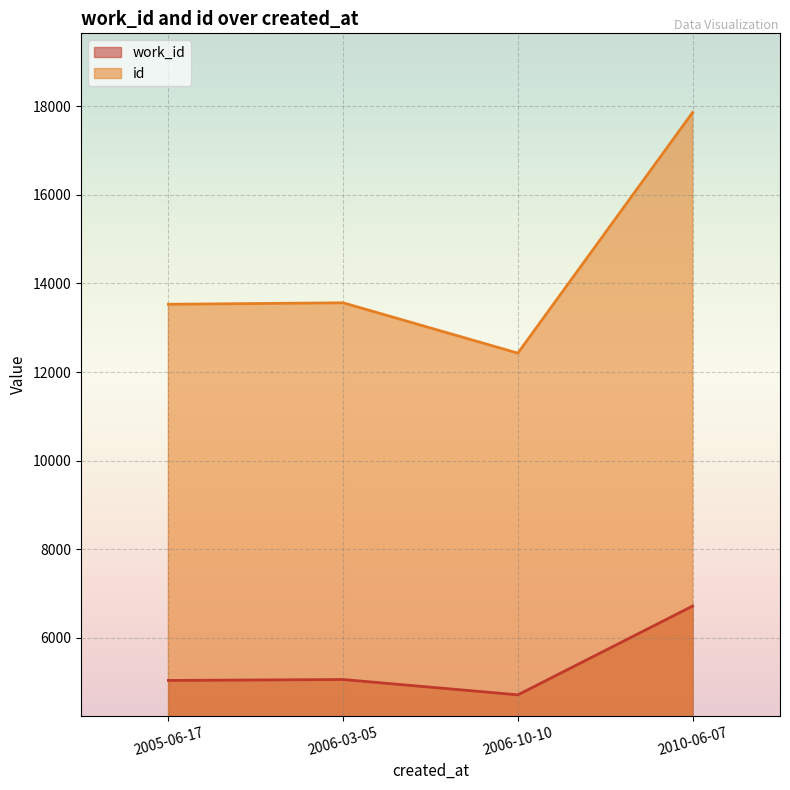

Which series has the largest range (max minus min)?

id